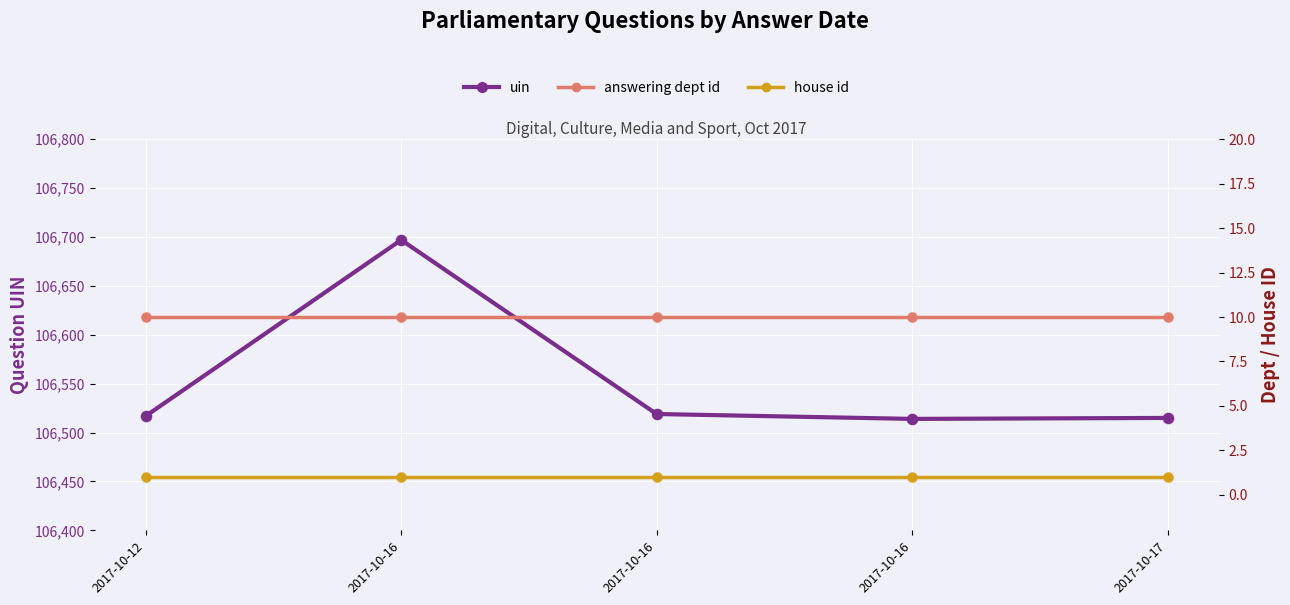

Which series has the largest Y range (max minus min)?

uin